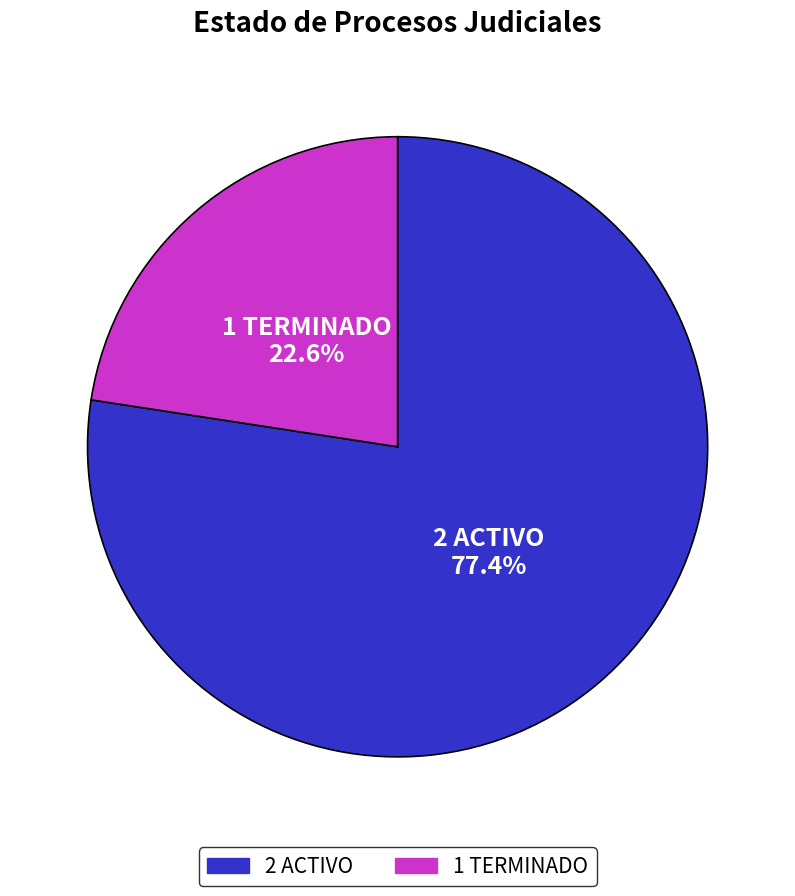

Is there any slice that represents more than half of the pie?

Yes